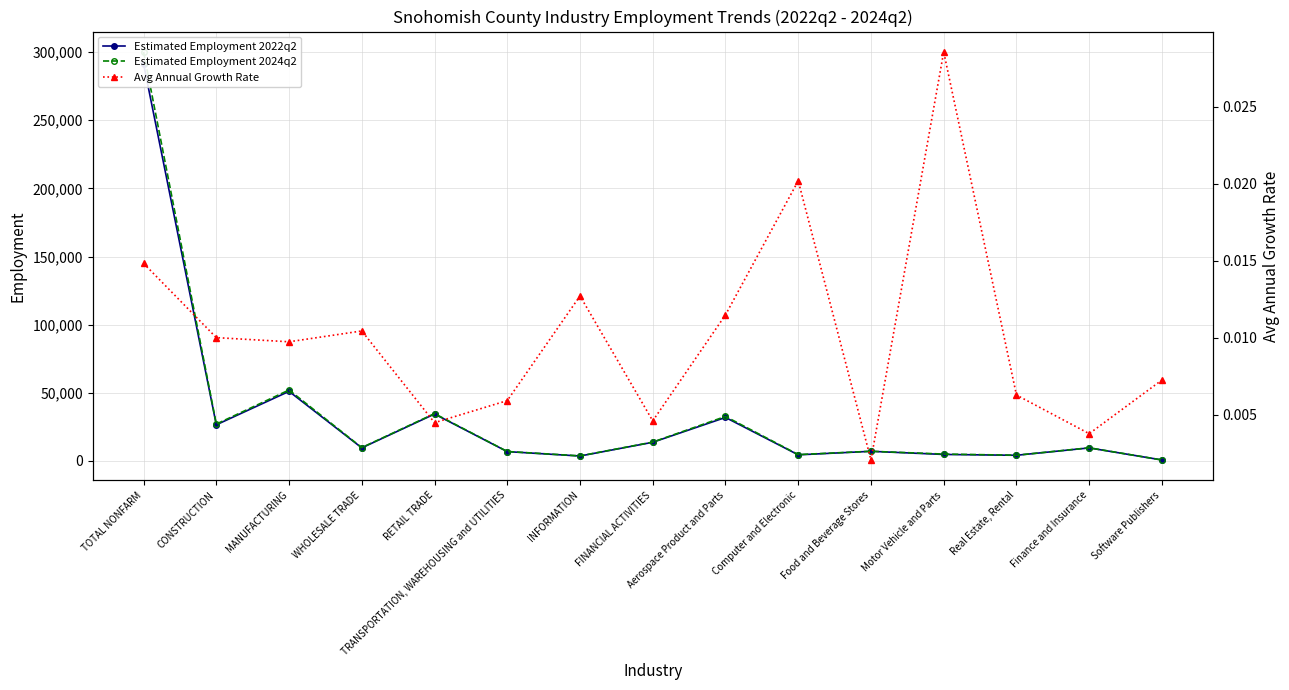

What is the sum of all Estimated Employment 2022q2 values?

499551.0